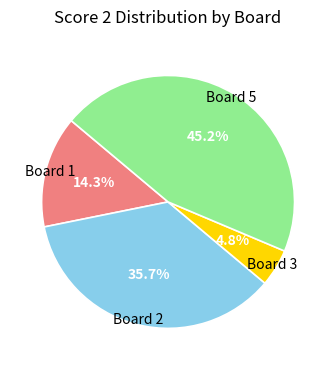

Is there a majority slice in this chart?

No